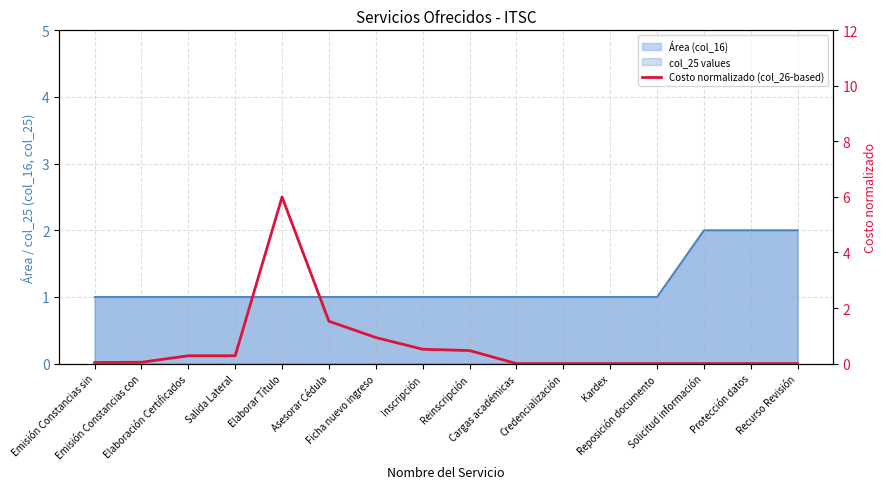

What is the value of the 3rd point from the left?

0.3